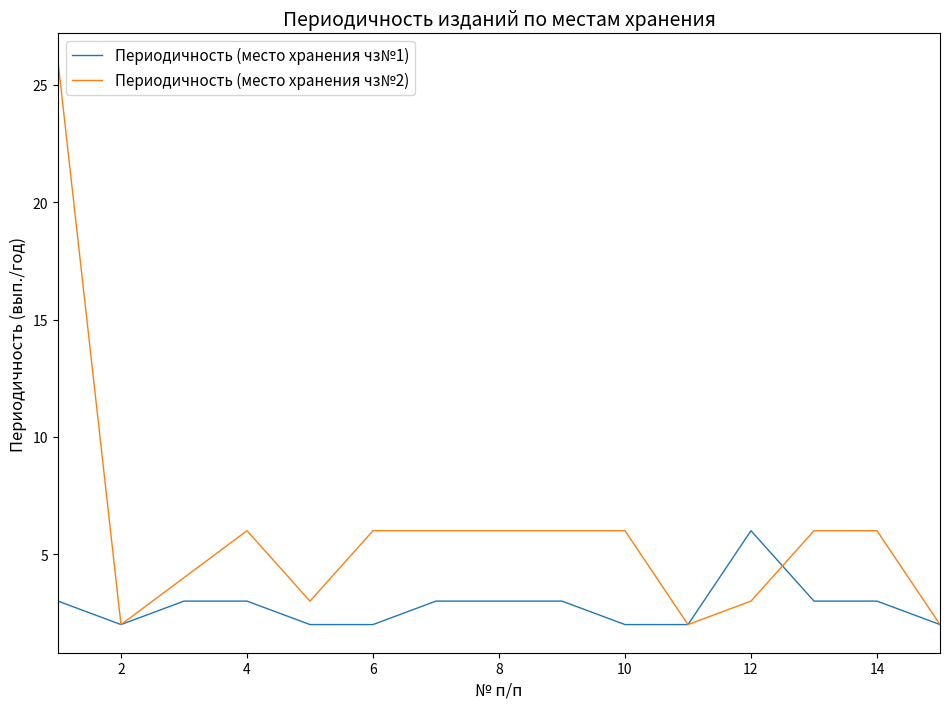

Rank the series by their maximum value, from highest to lowest.

Периодичность (место хранения чз№2), Периодичность (место хранения чз№1)